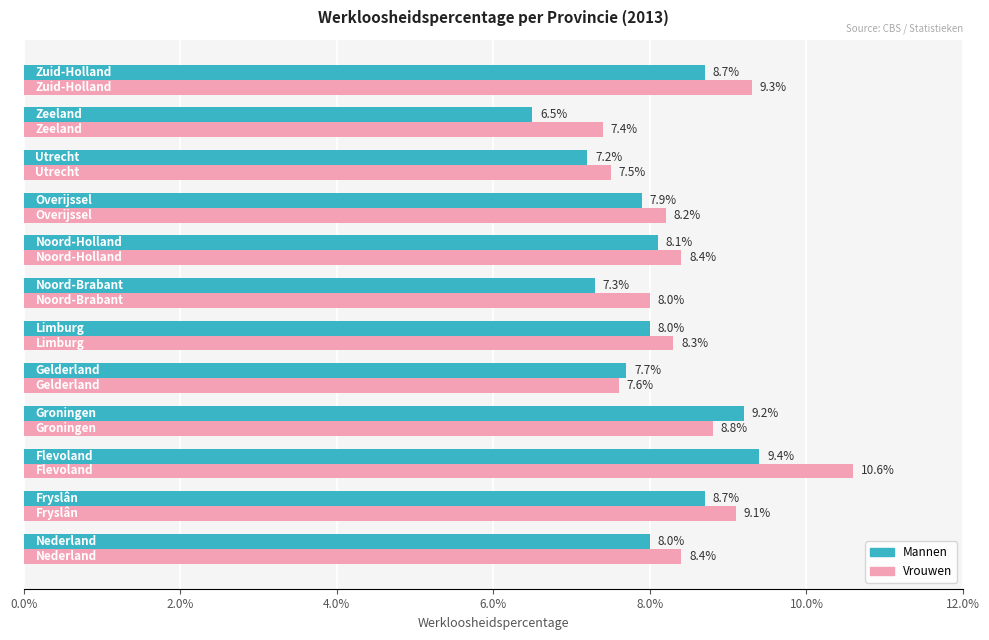

Which series has the largest range (max minus min)?

Vrouwen